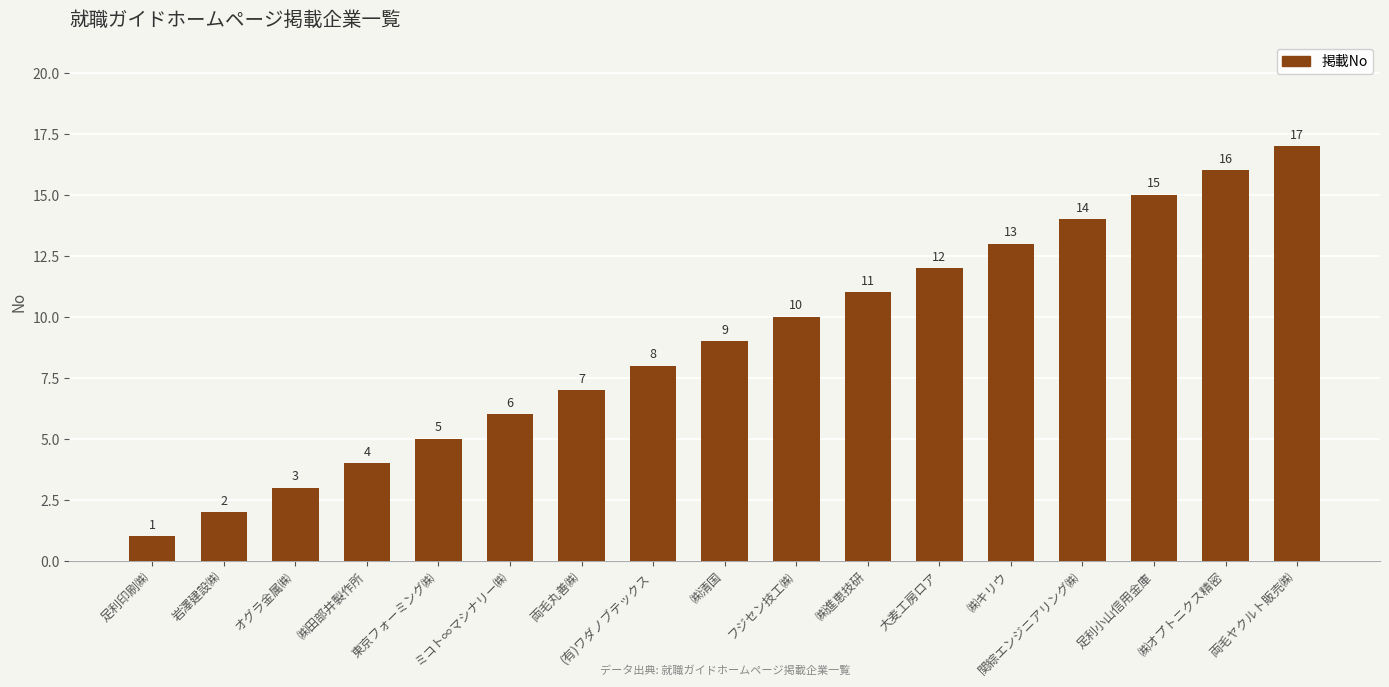

What position from the left is ㈱進恵技研?

11